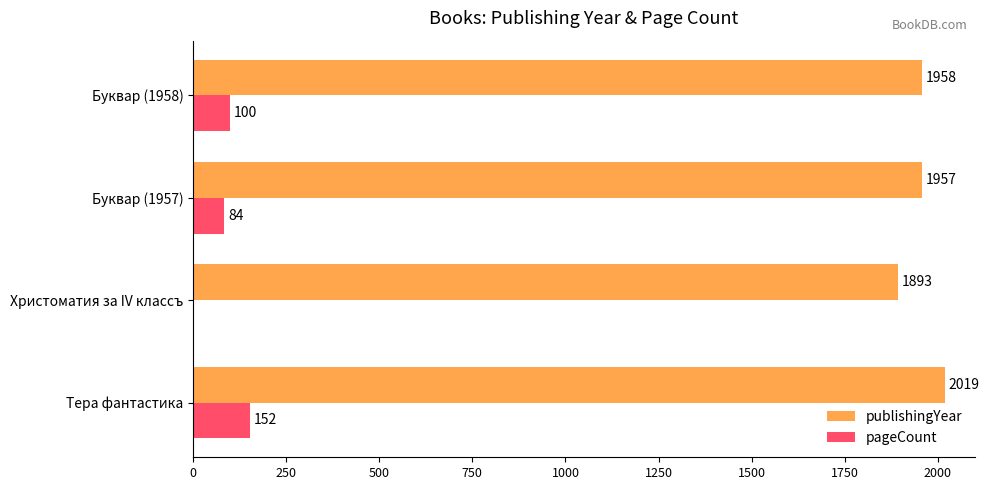

At which category is the sum across all series the highest?

Тера фантастика